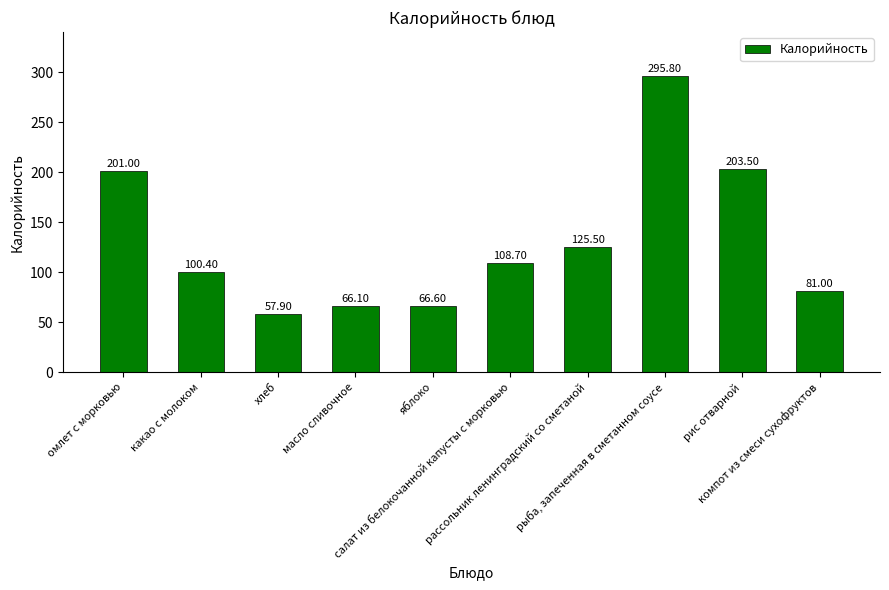

True or false: the data shows 404.1 at рыба, запеченная в сметанном соусе.

False